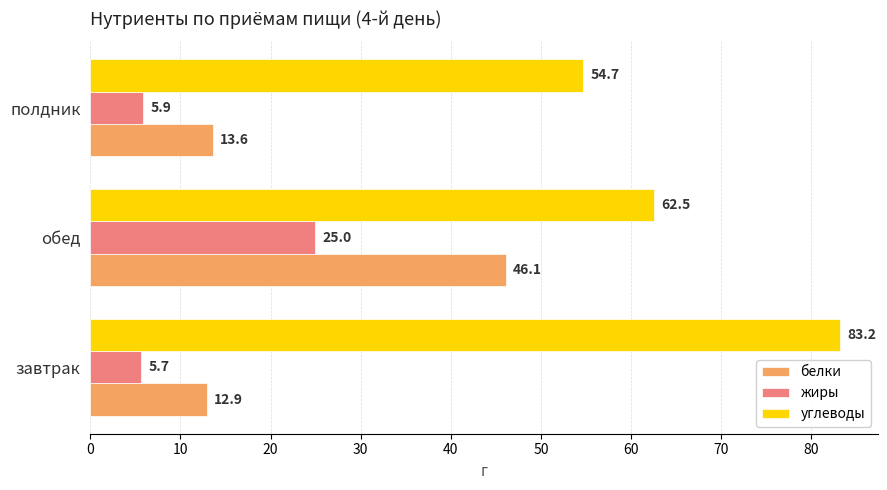

What is the difference between the highest and lowest values at полдник?

48.8